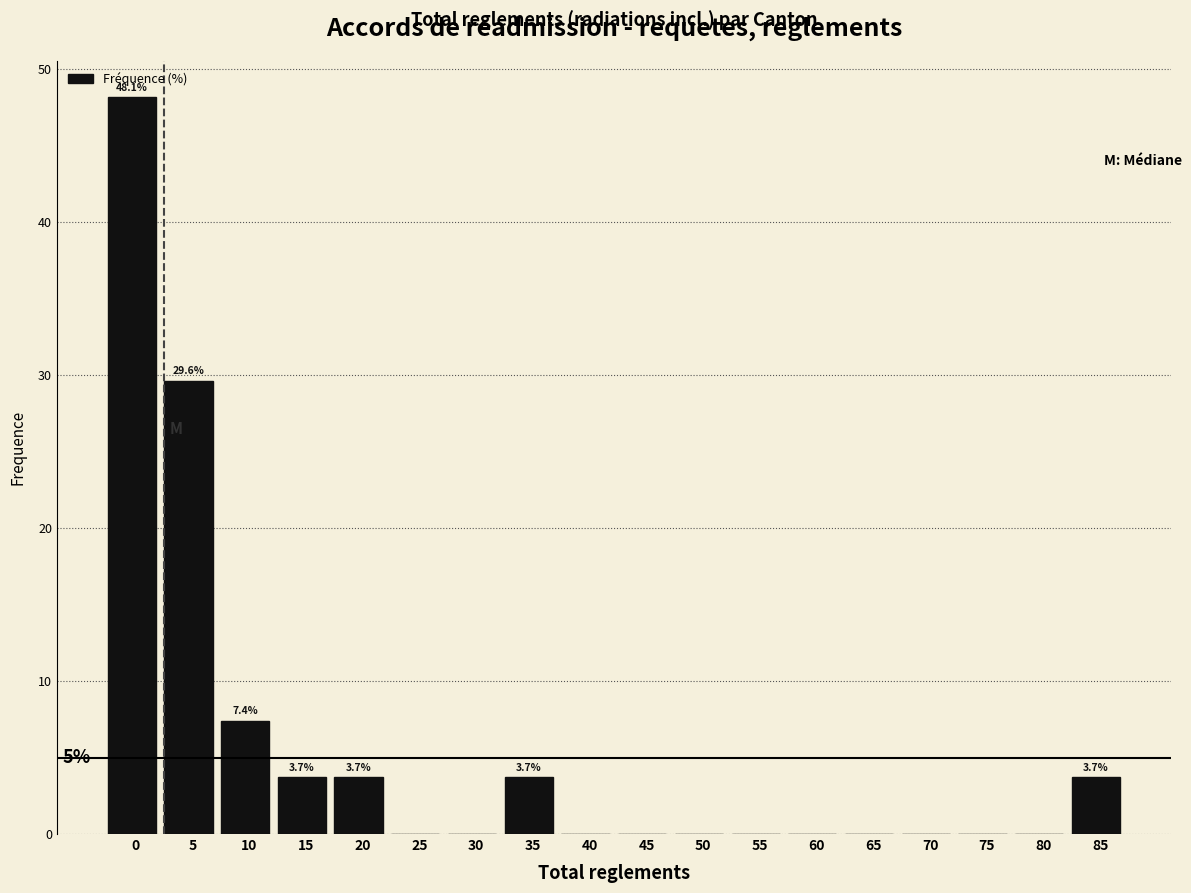

Reading left to right, what are all the values shown in this chart?

0=48.1	5=29.6	10=7.4	15=3.7	20=3.7	25=0.0	30=0.0	35=3.7	40=0.0	45=0.0	50=0.0	55=0.0	60=0.0	65=0.0	70=0.0	75=0.0	80=0.0	85=3.7